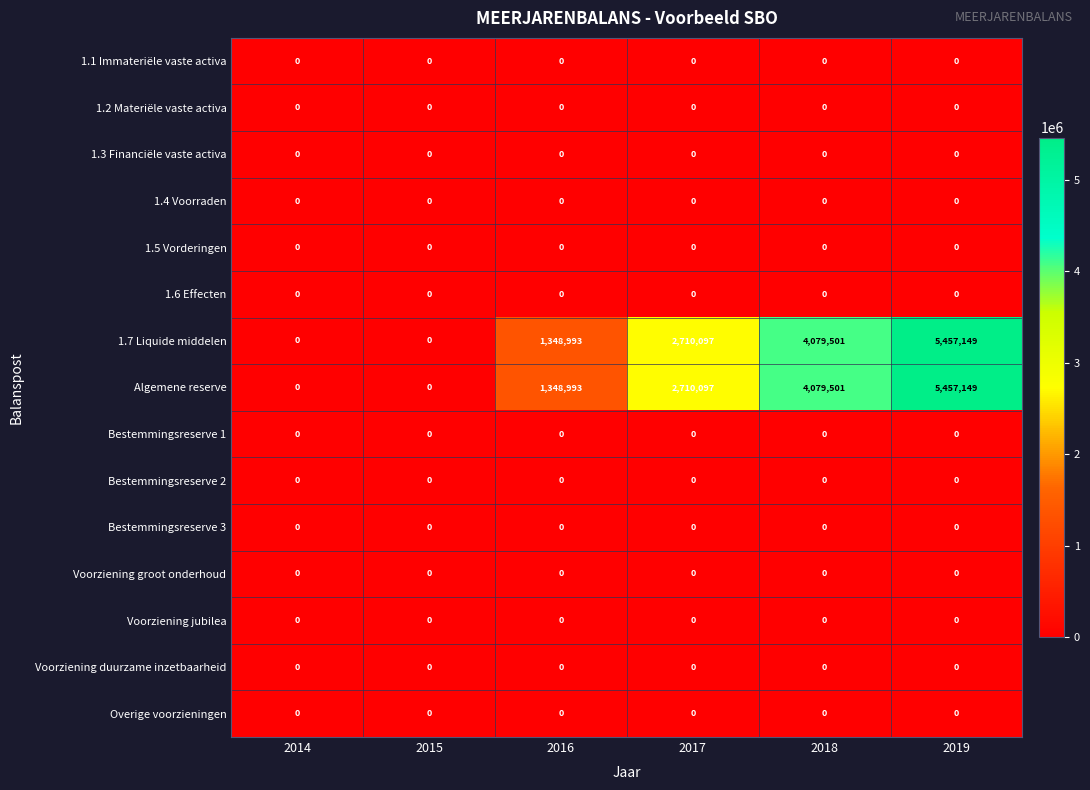

What is the difference between the highest and lowest values at 2017?

2710097